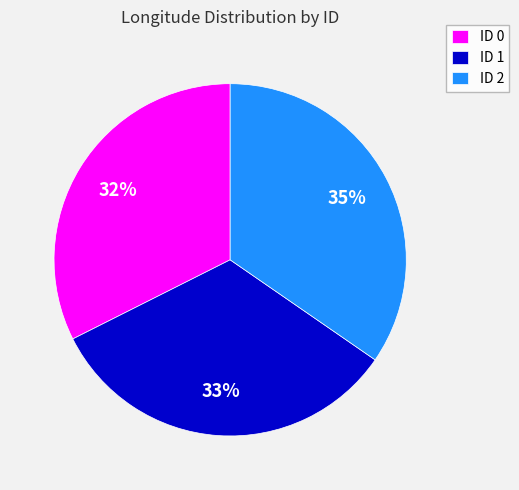

Rank the categories by value from highest to lowest.

ID 2, ID 1, ID 0